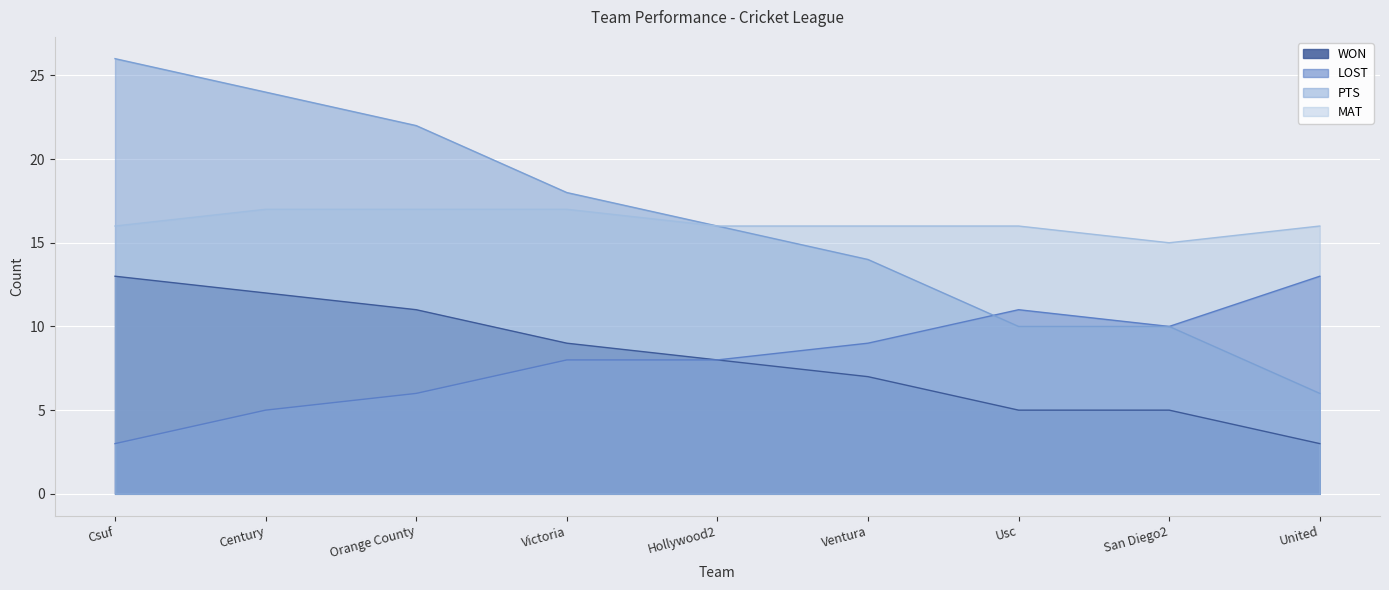

How many lines are shown in the chart?

4